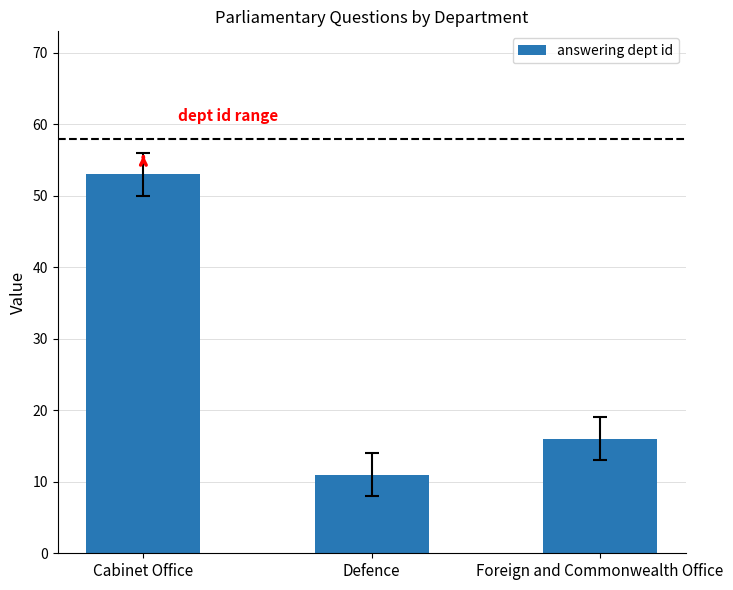

What position from the left is Foreign and Commonwealth Office?

3